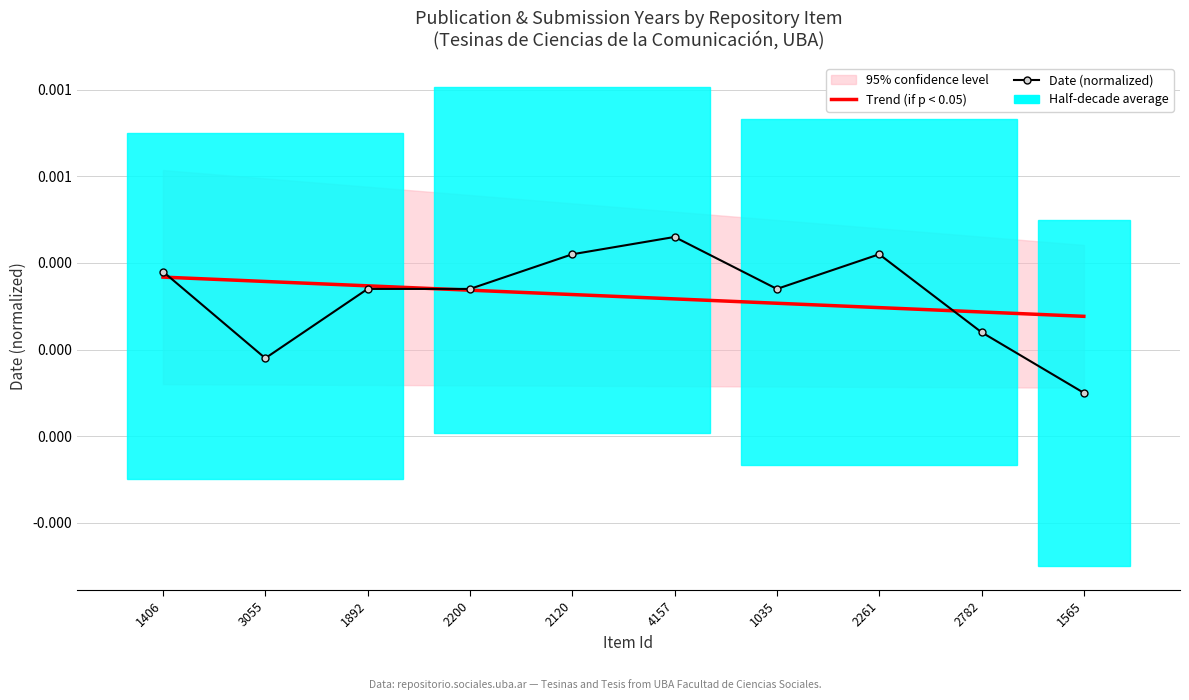

List the series in order of their overall mean, lowest first.

Trend (if p < 0.05), Date (normalized)